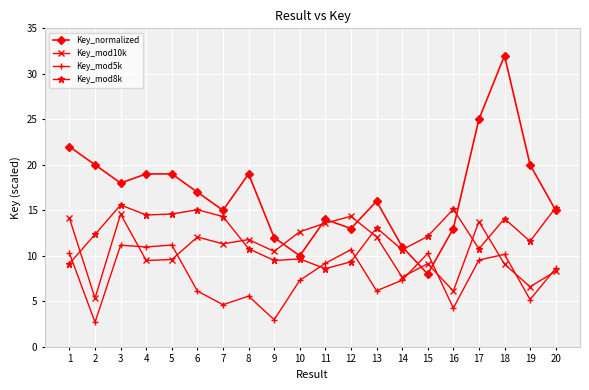

What is the maximum value for Key_mod8k?

15.6